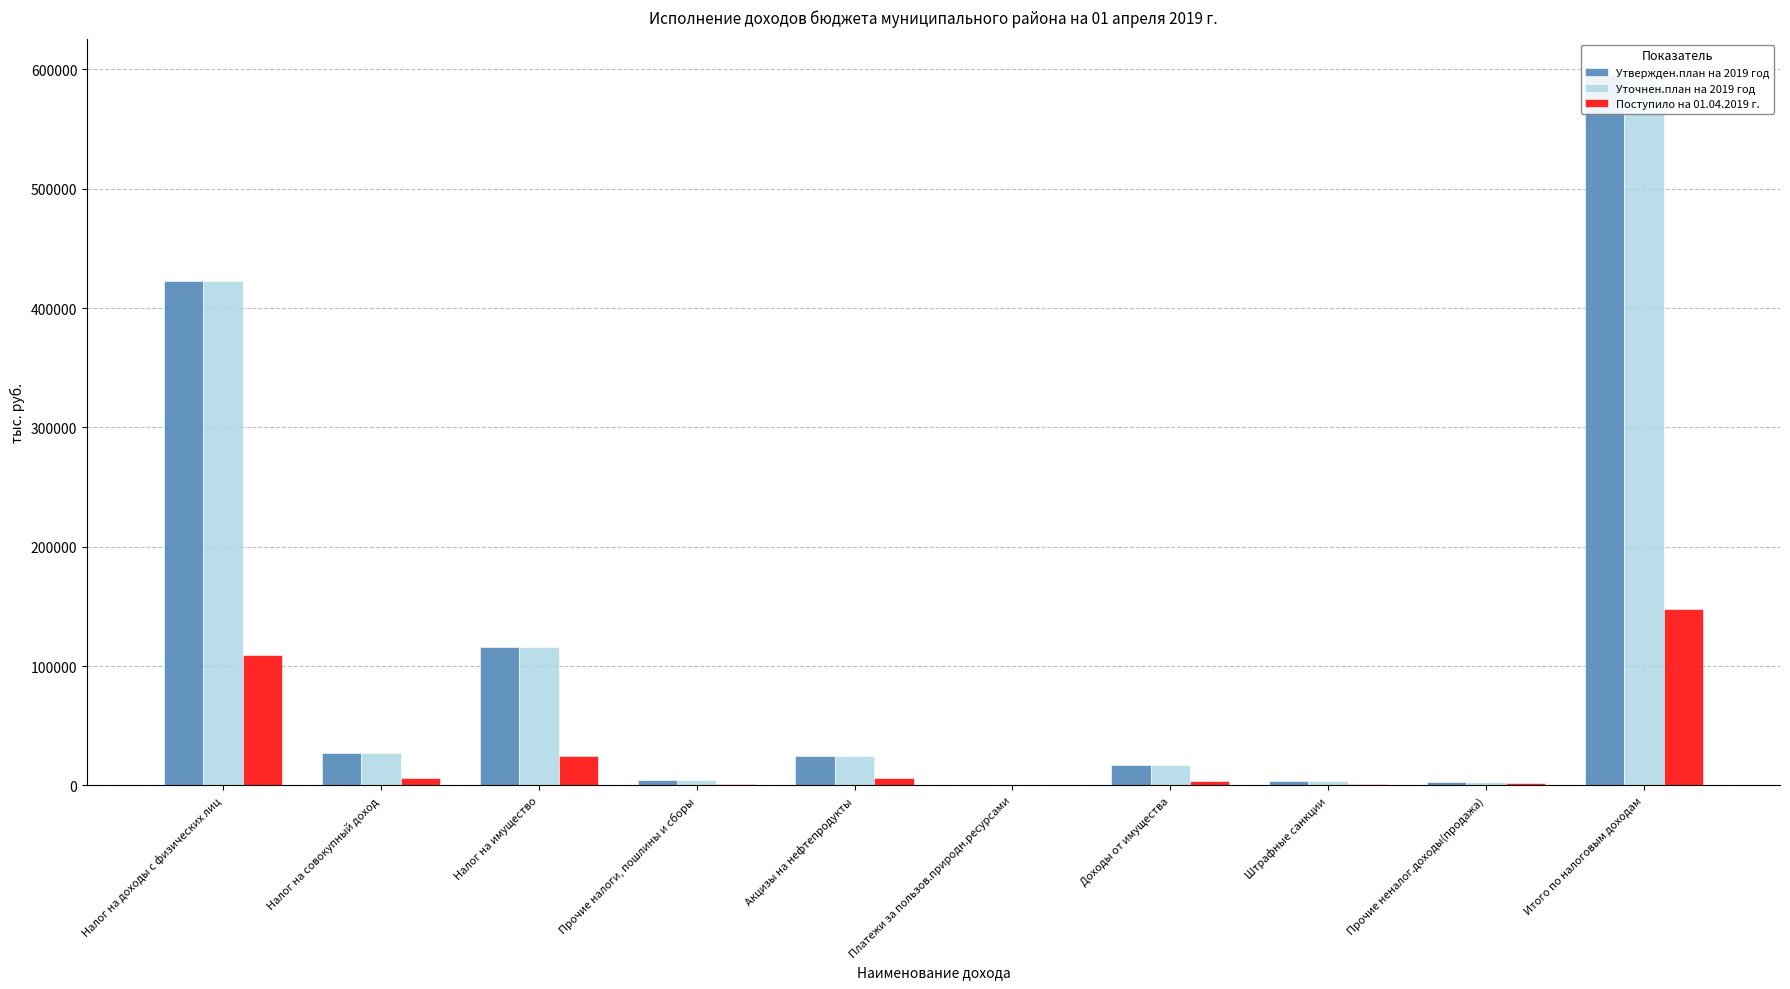

At which label does Поступило на 01.04.2019 г. first exceed 6345?

Налог на доходы с физических лиц